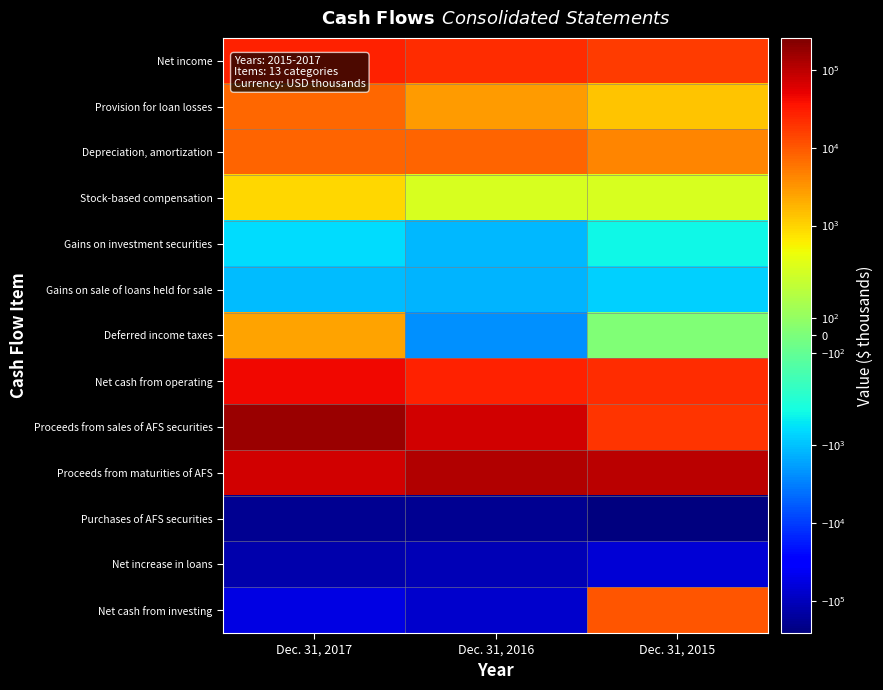

Between Dec. 31, 2015 and Dec. 31, 2017, which is larger?

Dec. 31, 2017